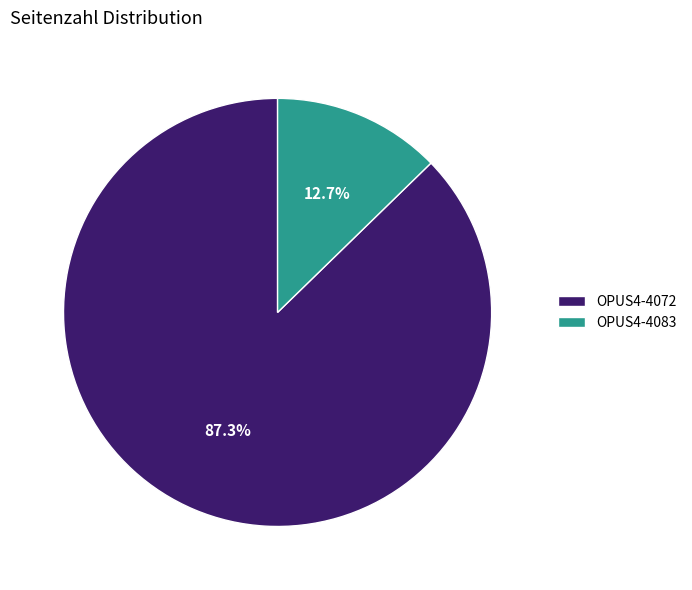

What percentage is the OPUS4-4083 slice, to the nearest percent?

13%